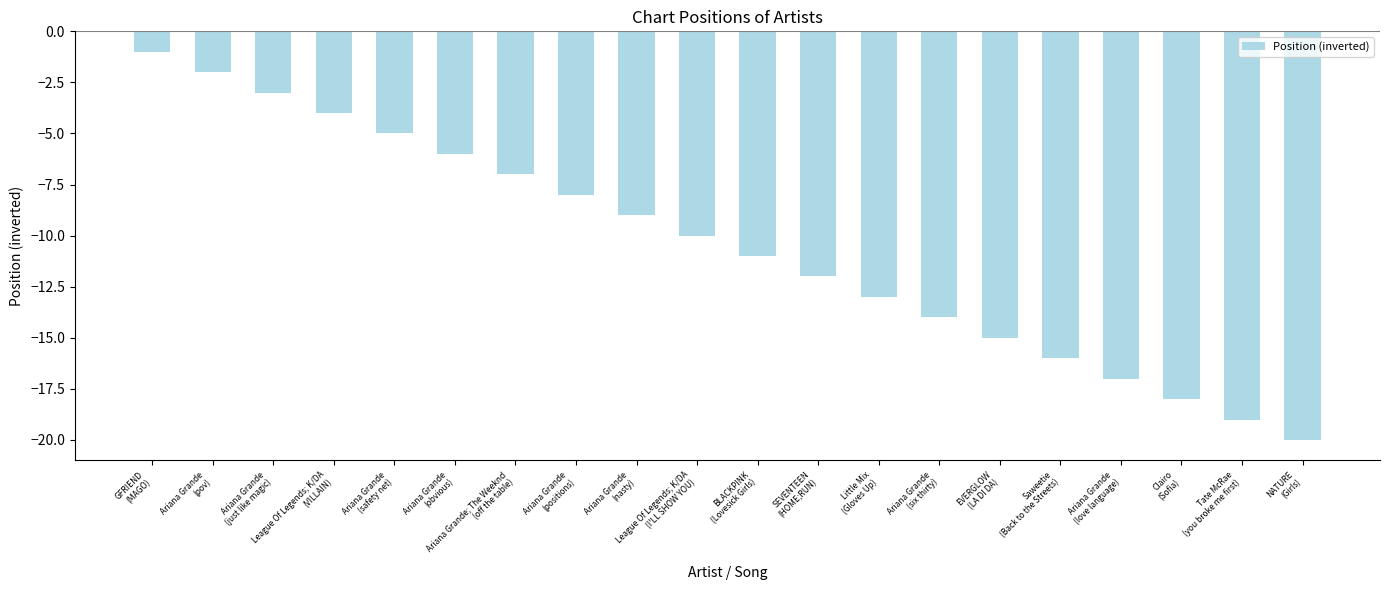

The value at BLACKPINK
(Lovesick Girls) is -18. True or false?

False